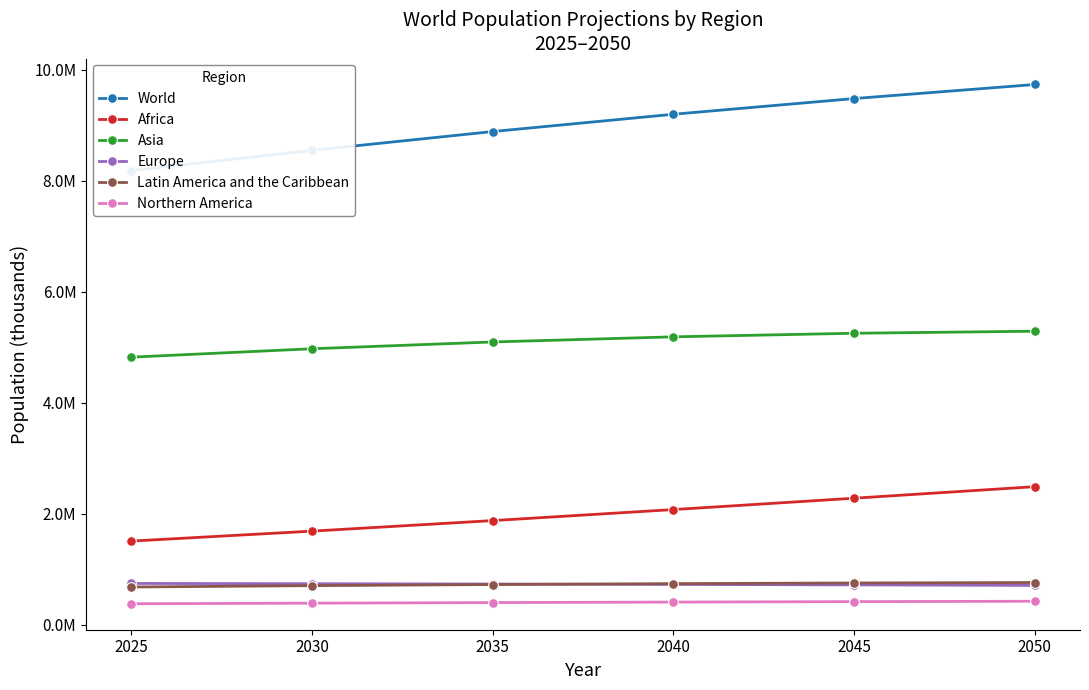

At which label does Africa first exceed 2076749?

2040